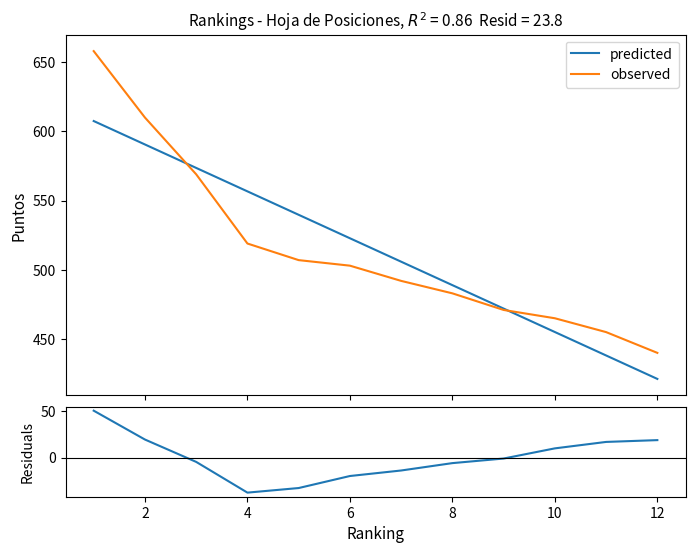

What is the value of the observed point at the 3rd from the left?

569.0